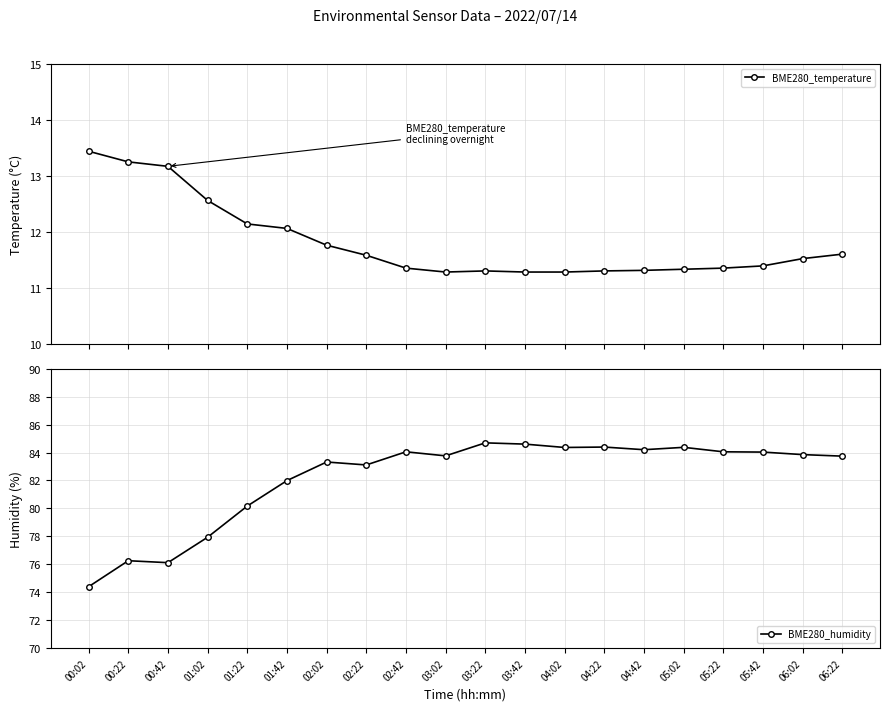

At 01:02, list the series in order from smallest to largest.

BME280_temperature, BME280_humidity